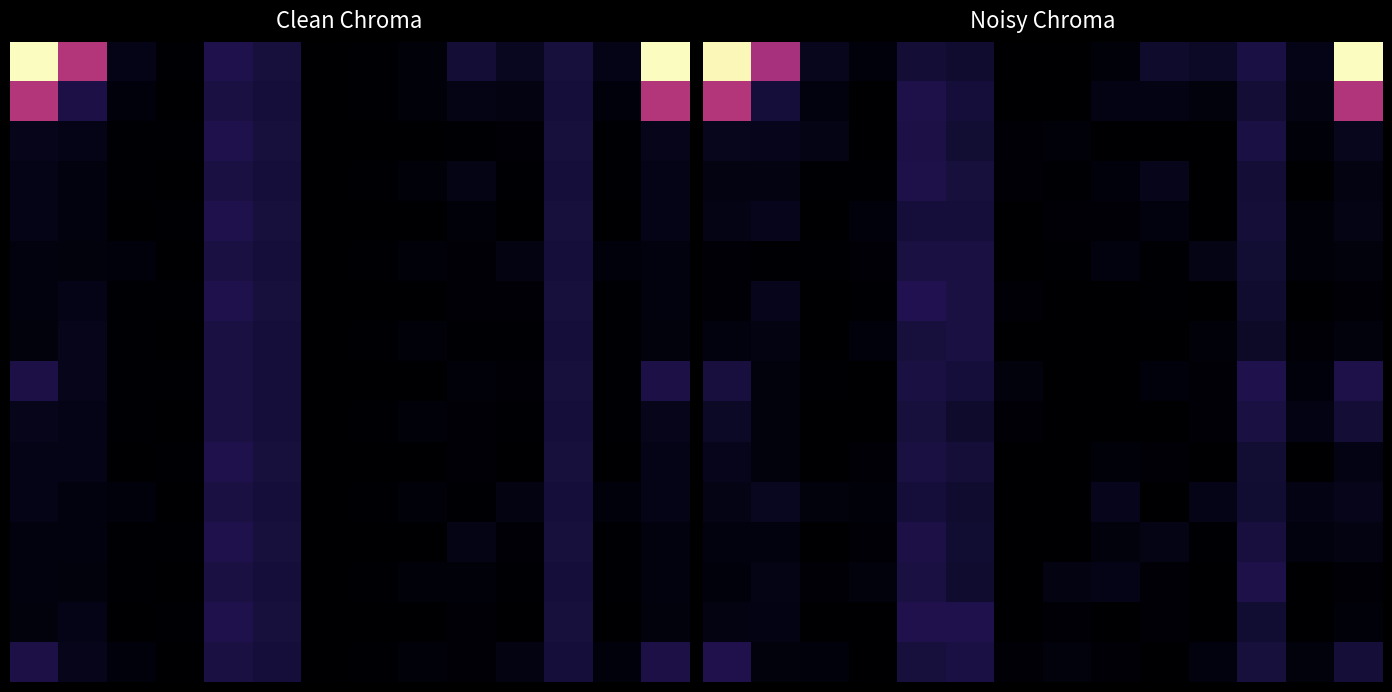

What is the difference between the highest and lowest values at 2?

65614.2